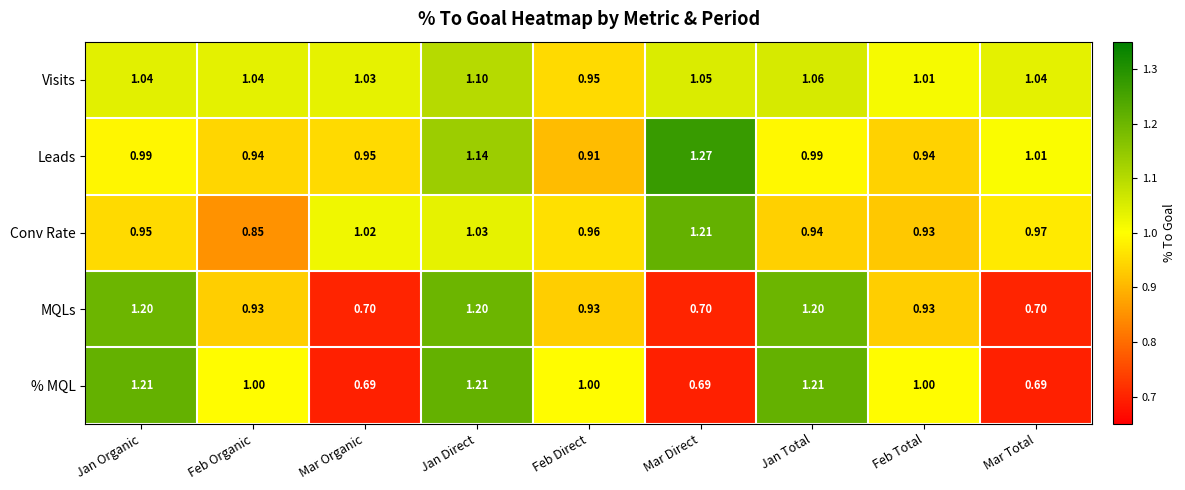

What is the spread (max minus min) of values at Jan Organic?

0.3